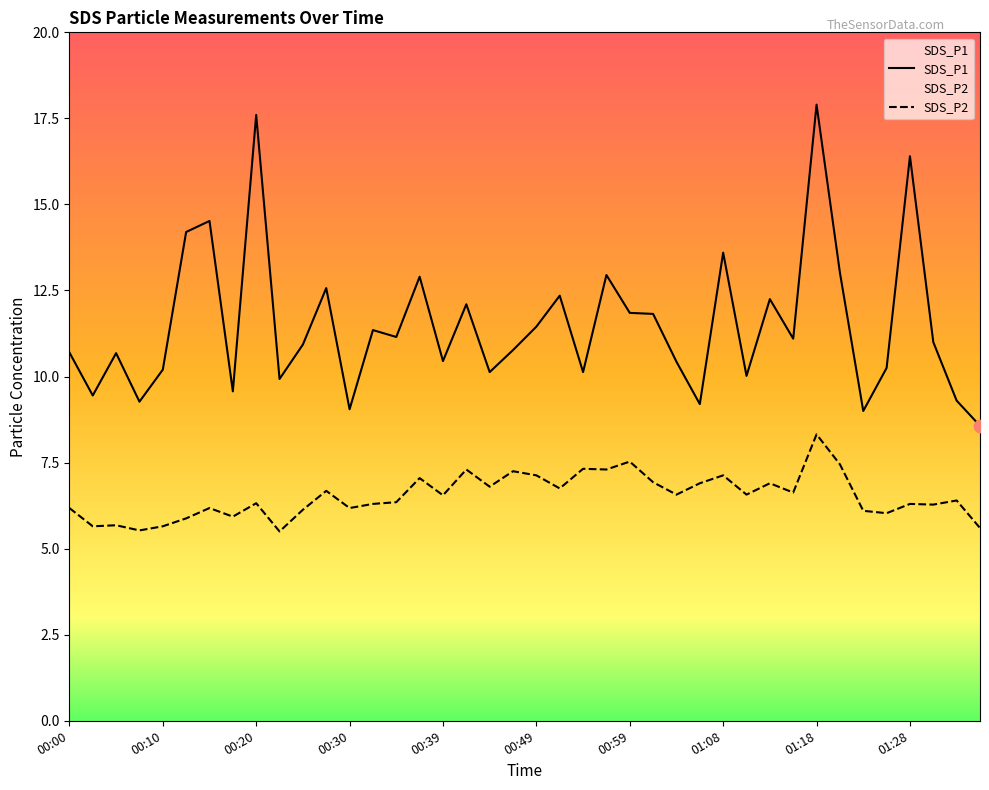

What are all the series names shown in the legend?

SDS_P1, SDS_P2